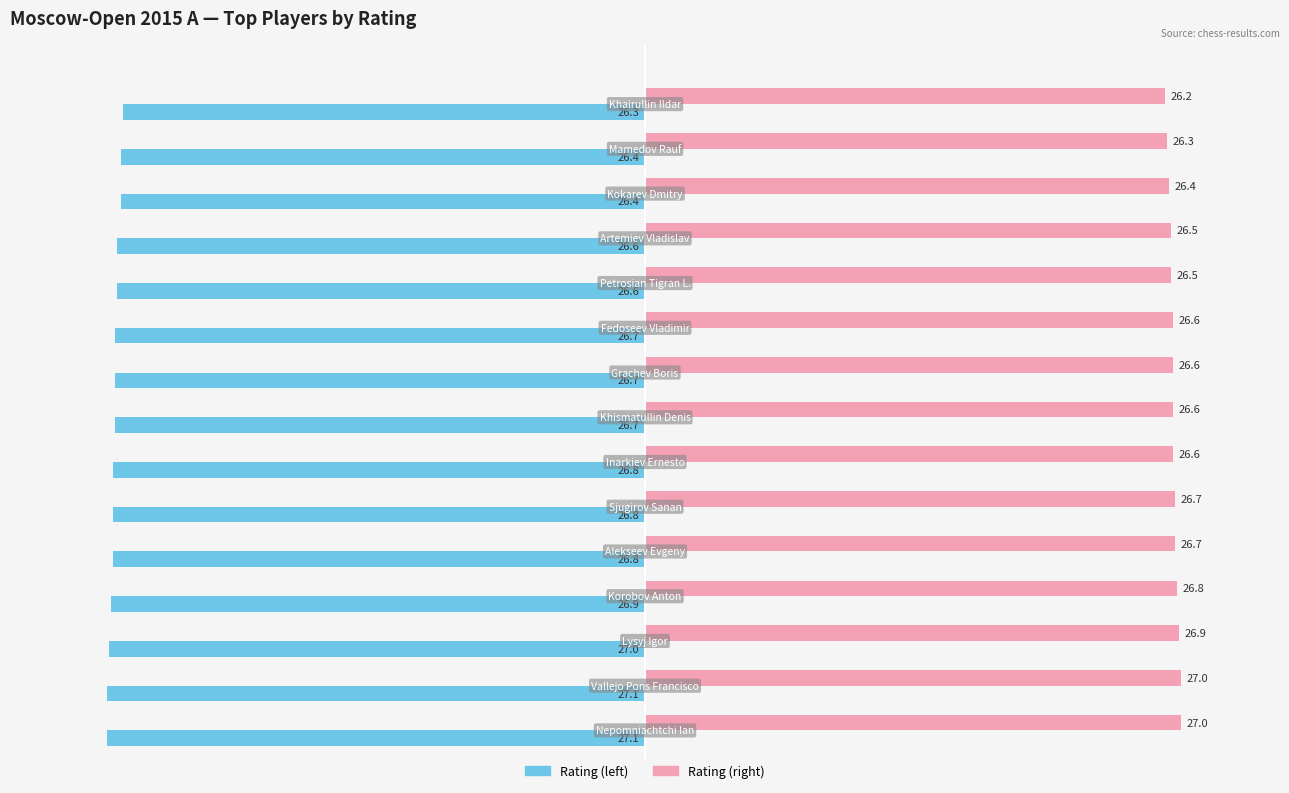

What is the greatest value displayed?

27.0